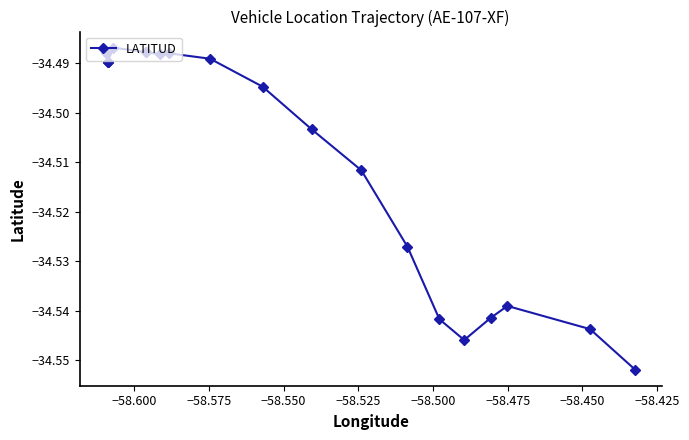

What is the smallest value displayed?

-34.6